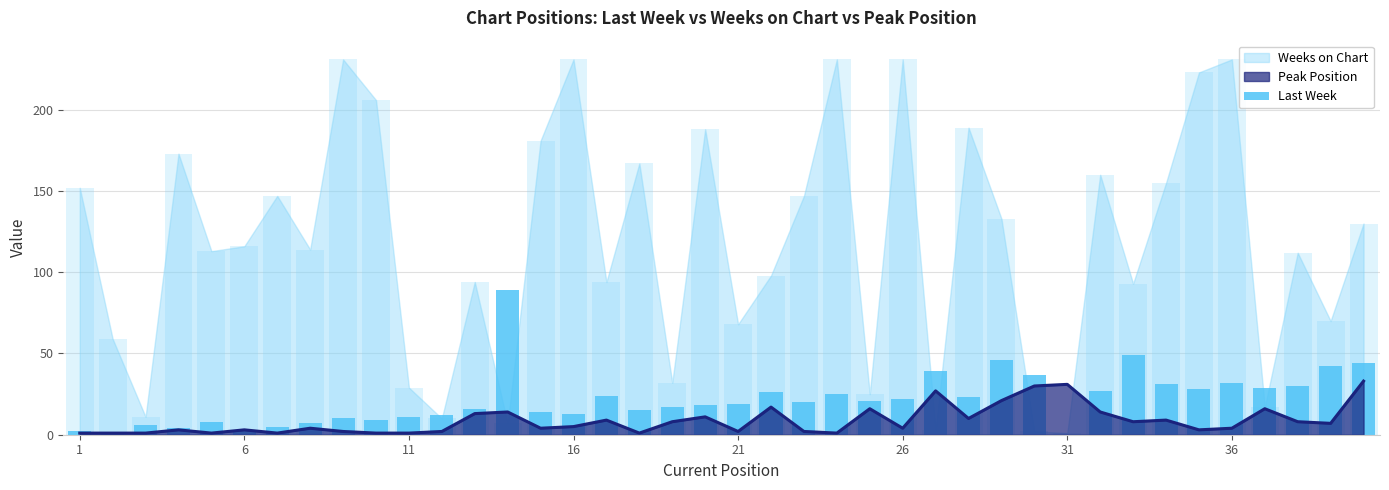

The value at 11 is 5. True or false?

False